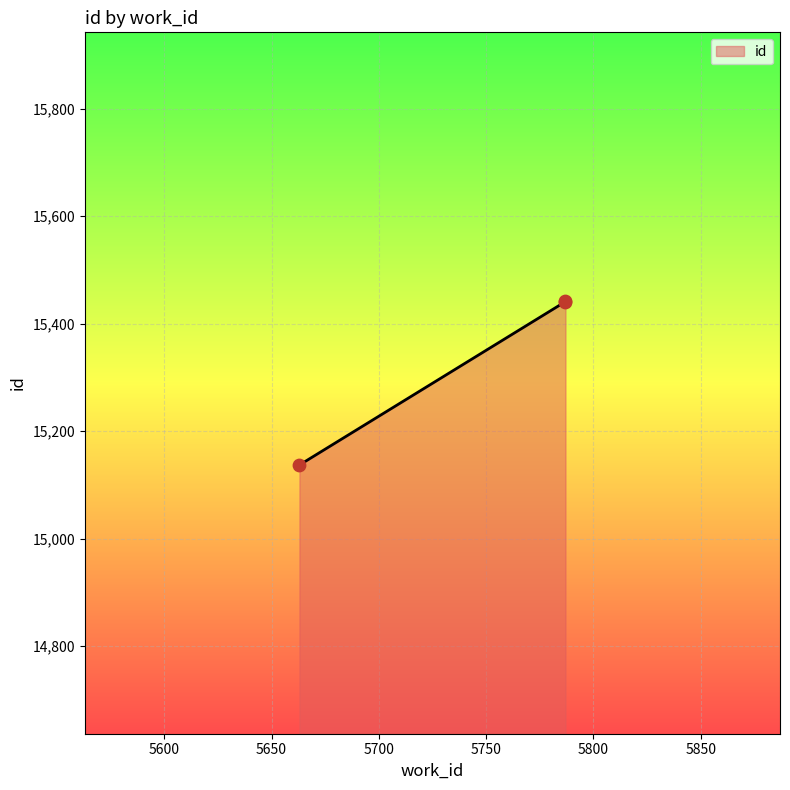

Approximately how many times larger is the value at 5787 compared to 5663?

1.0